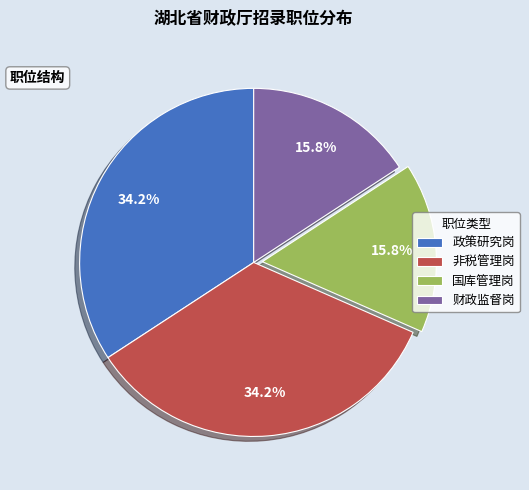

What is the ratio of the value at 非税管理岗 to the value at 政策研究岗?

1.0